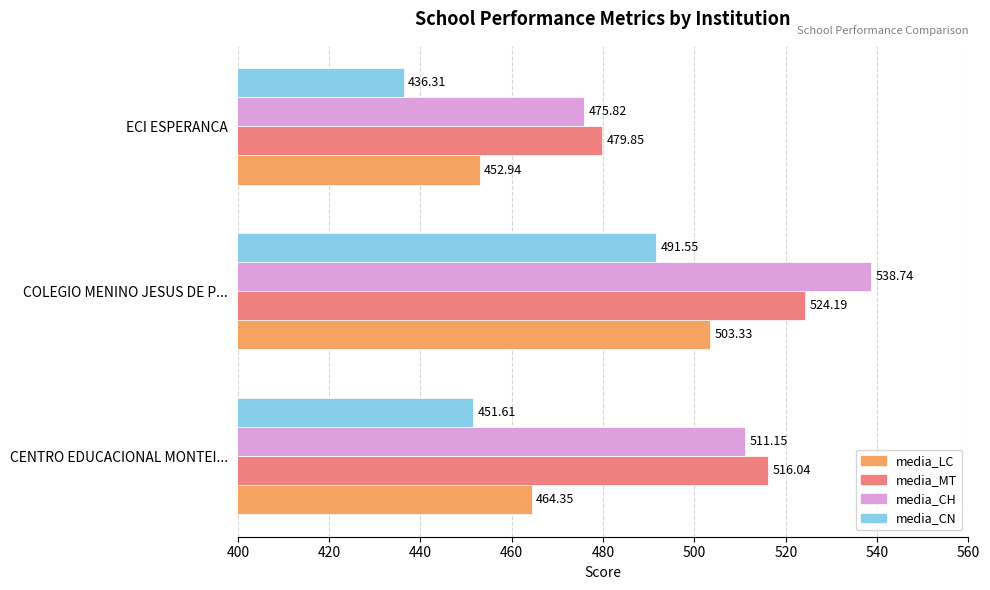

What are all the series names shown in the legend?

media_LC, media_MT, media_CH, media_CN